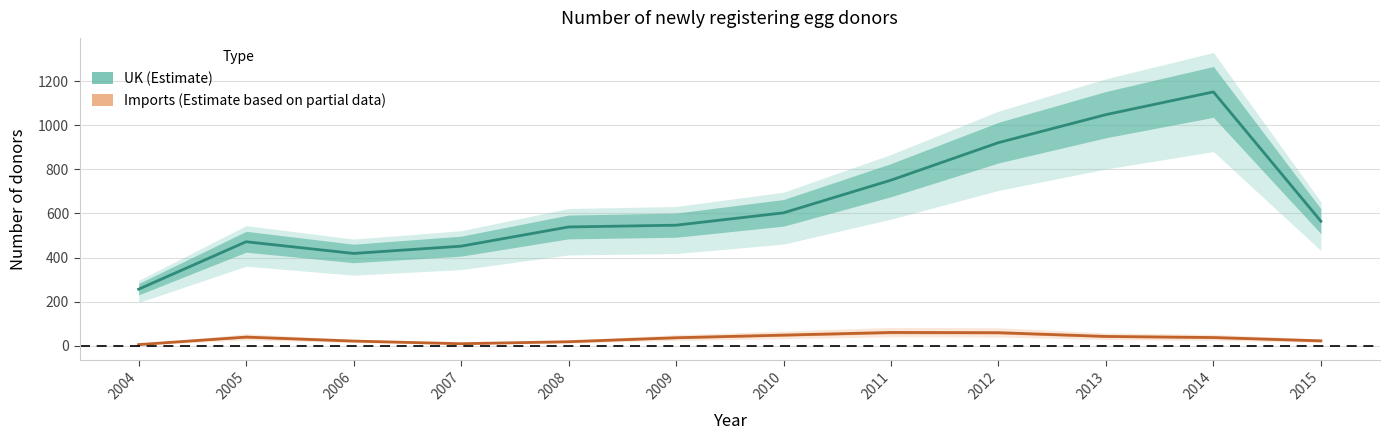

What is the lowest value of the UK (Estimate) series?

257